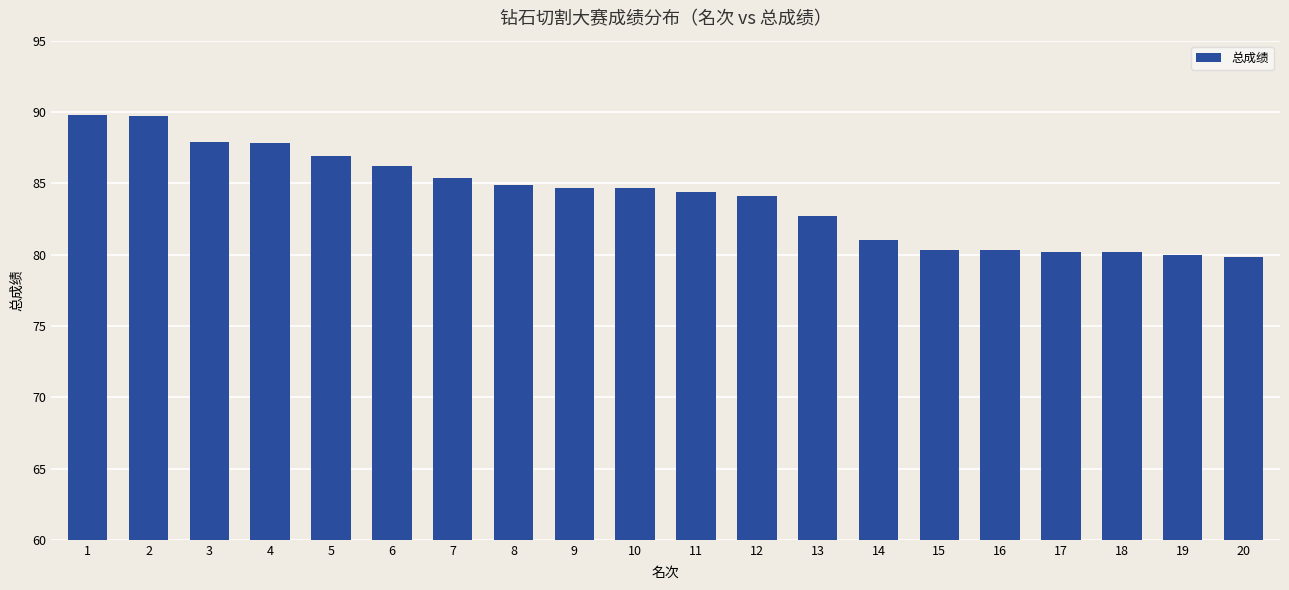

What is the average value?

84.0